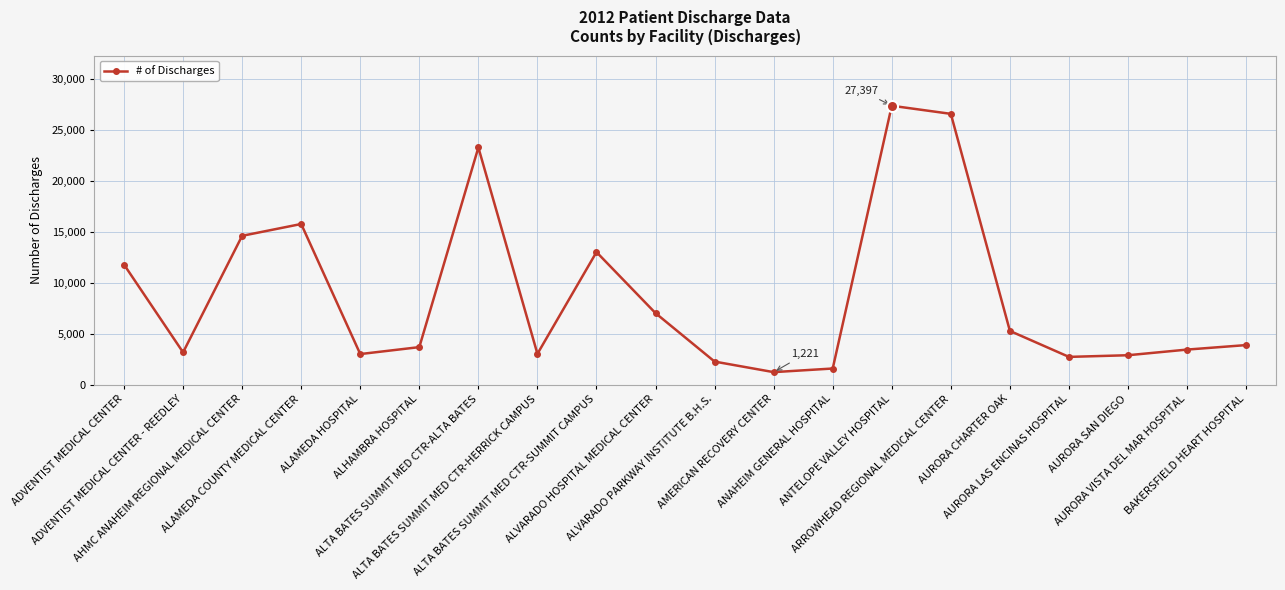

The value at ADVENTIST MEDICAL CENTER - REEDLEY is 1113. True or false?

False